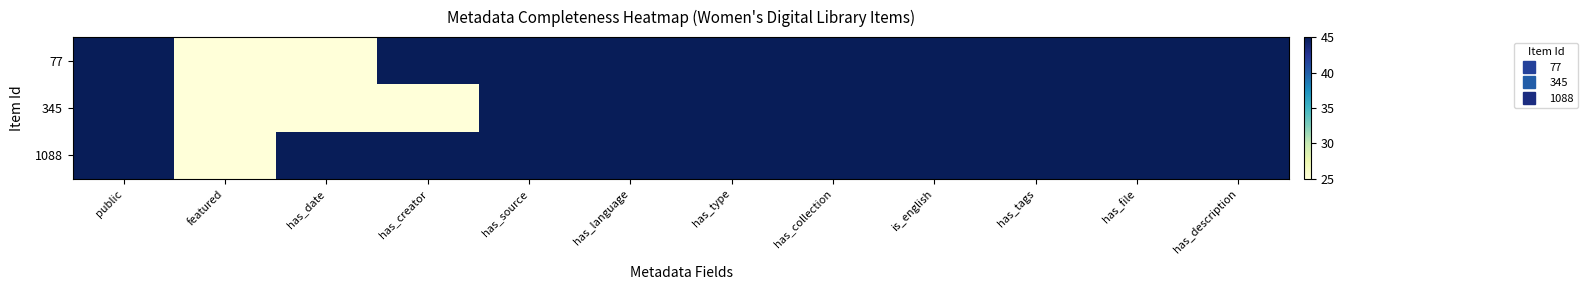

Which category has the lowest value across all series?

featured